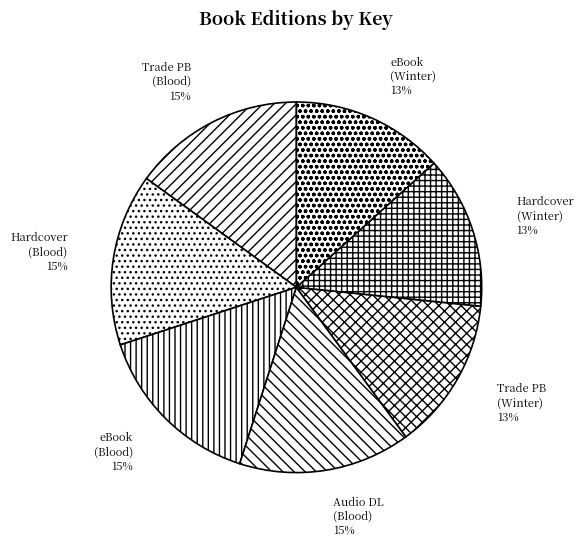

Is there a majority slice in this chart?

No